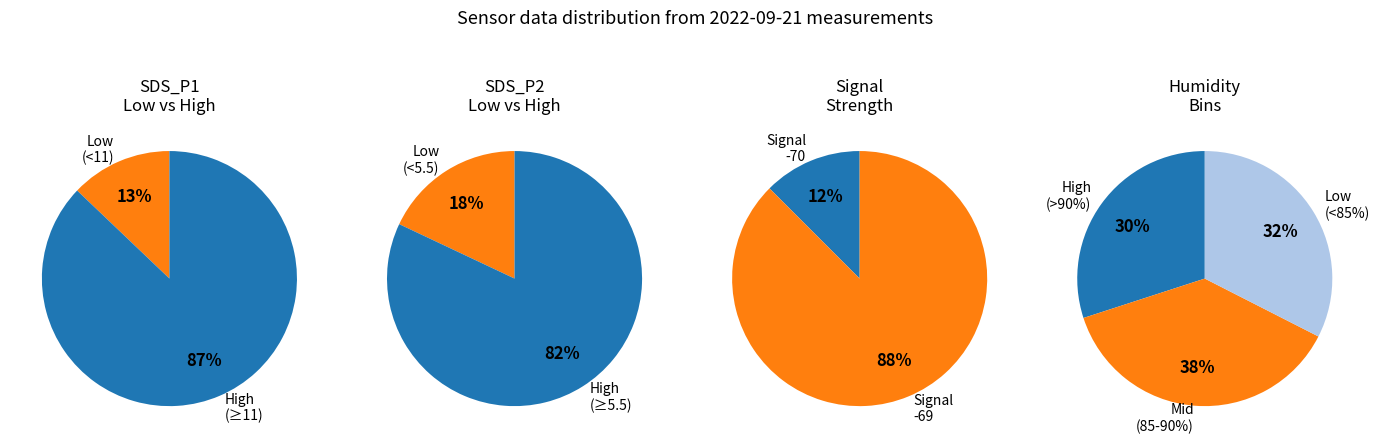

Is it true that 34 is 17% of the pie?

False